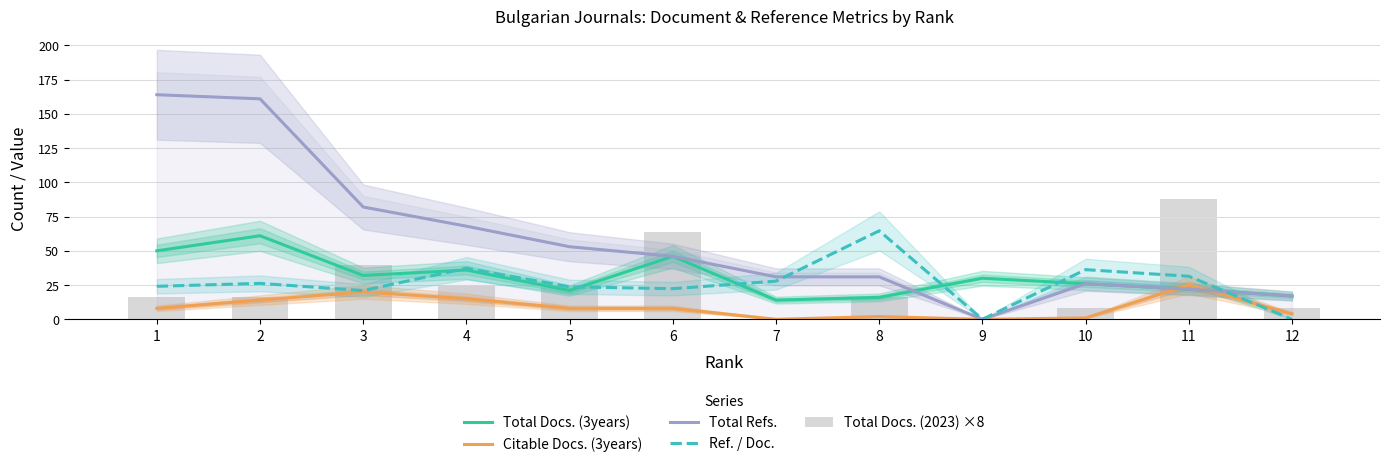

What is the difference between the Total Docs. (3years) values at 2 and 9?

31.0